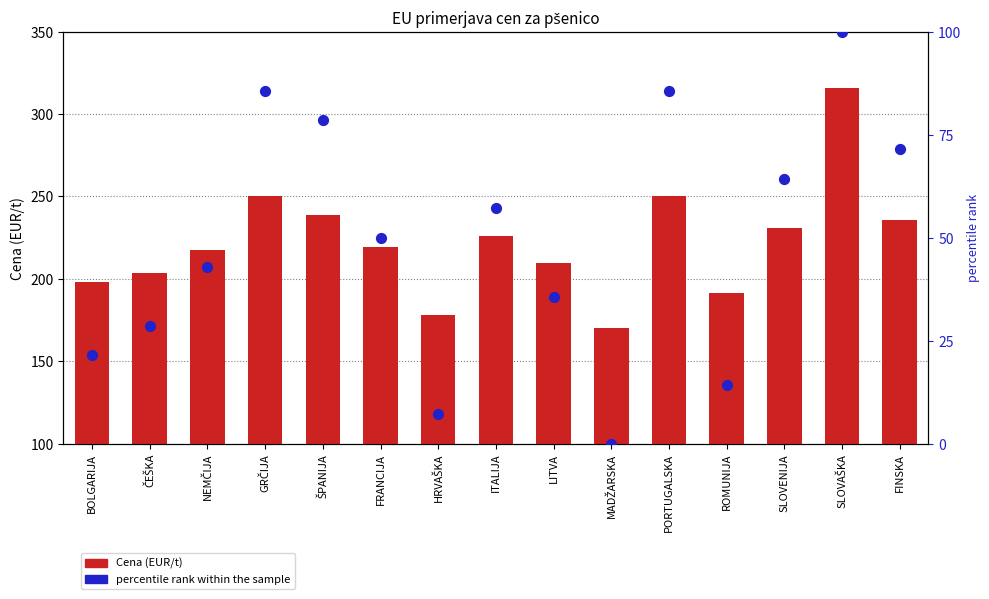

Which series reaches the minimum Y coordinate?

percentile rank within the sample